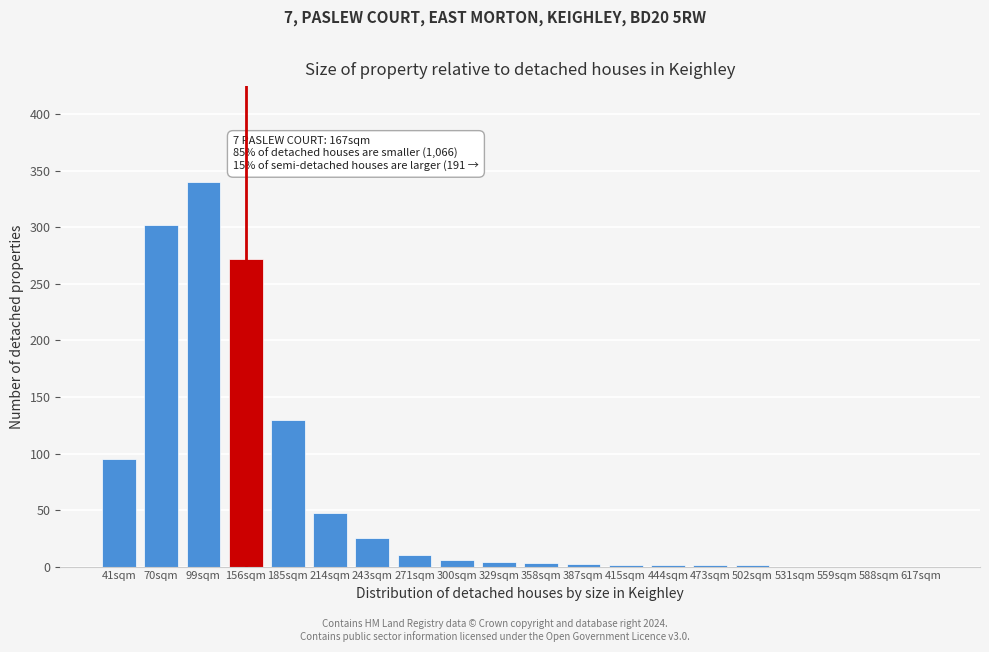

At which label is the value closest to 170?

185sqm